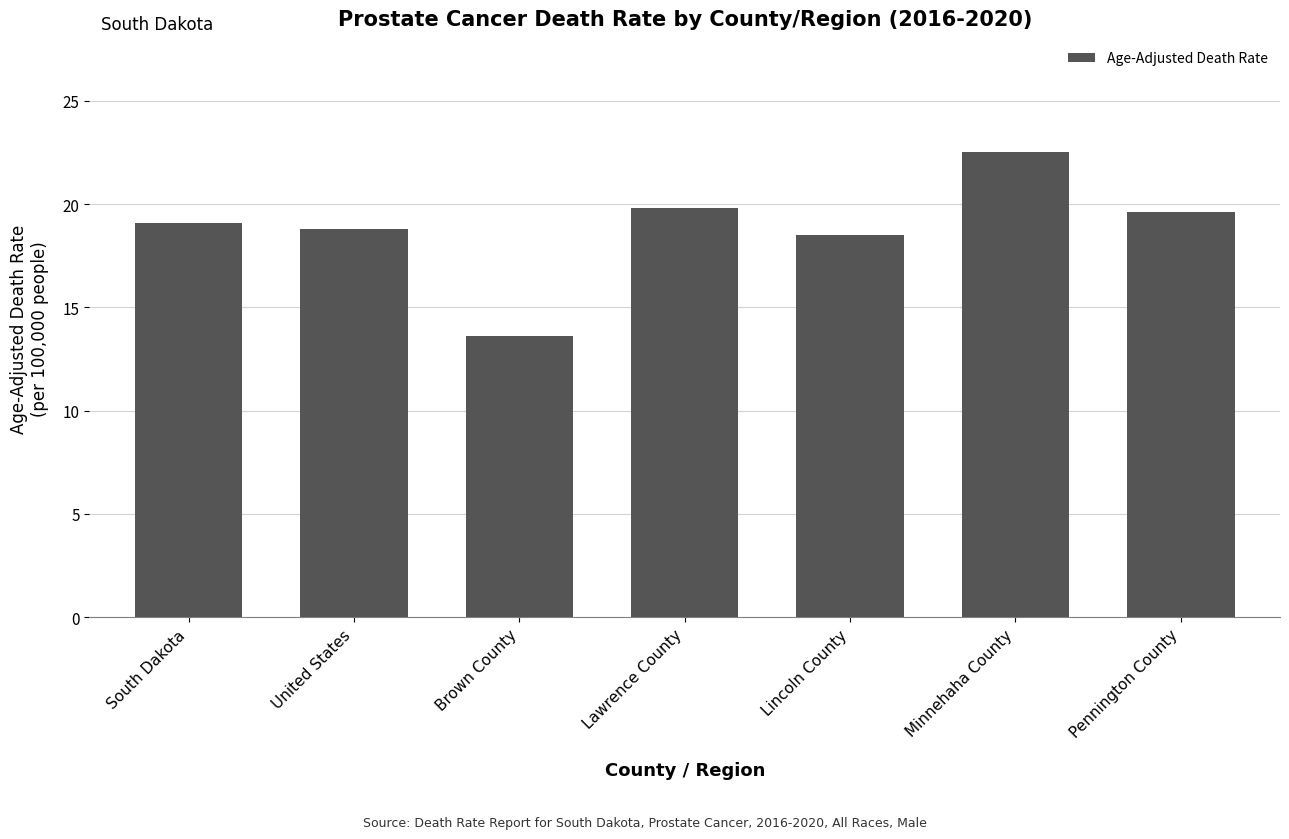

What is the change in value from Brown County to Lincoln County?

+4.9